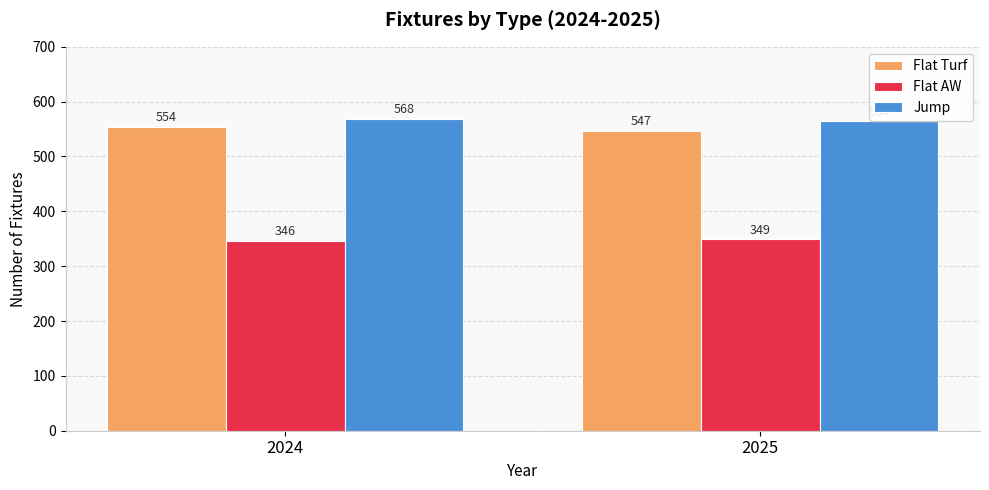

Which series has the widest spread of values?

Flat Turf